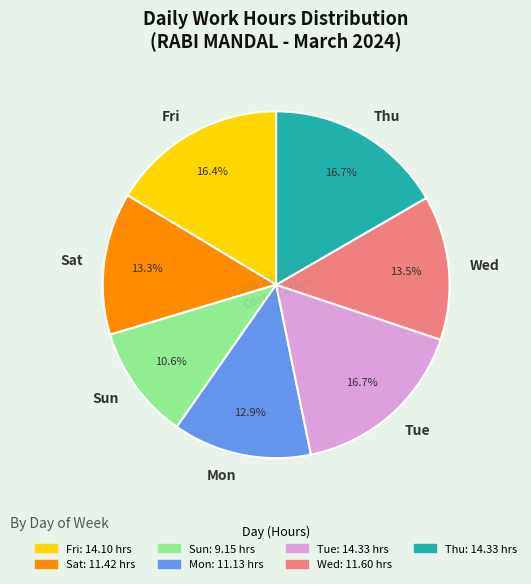

To the nearest percent, what is the combined percentage of Thu and Wed?

30%